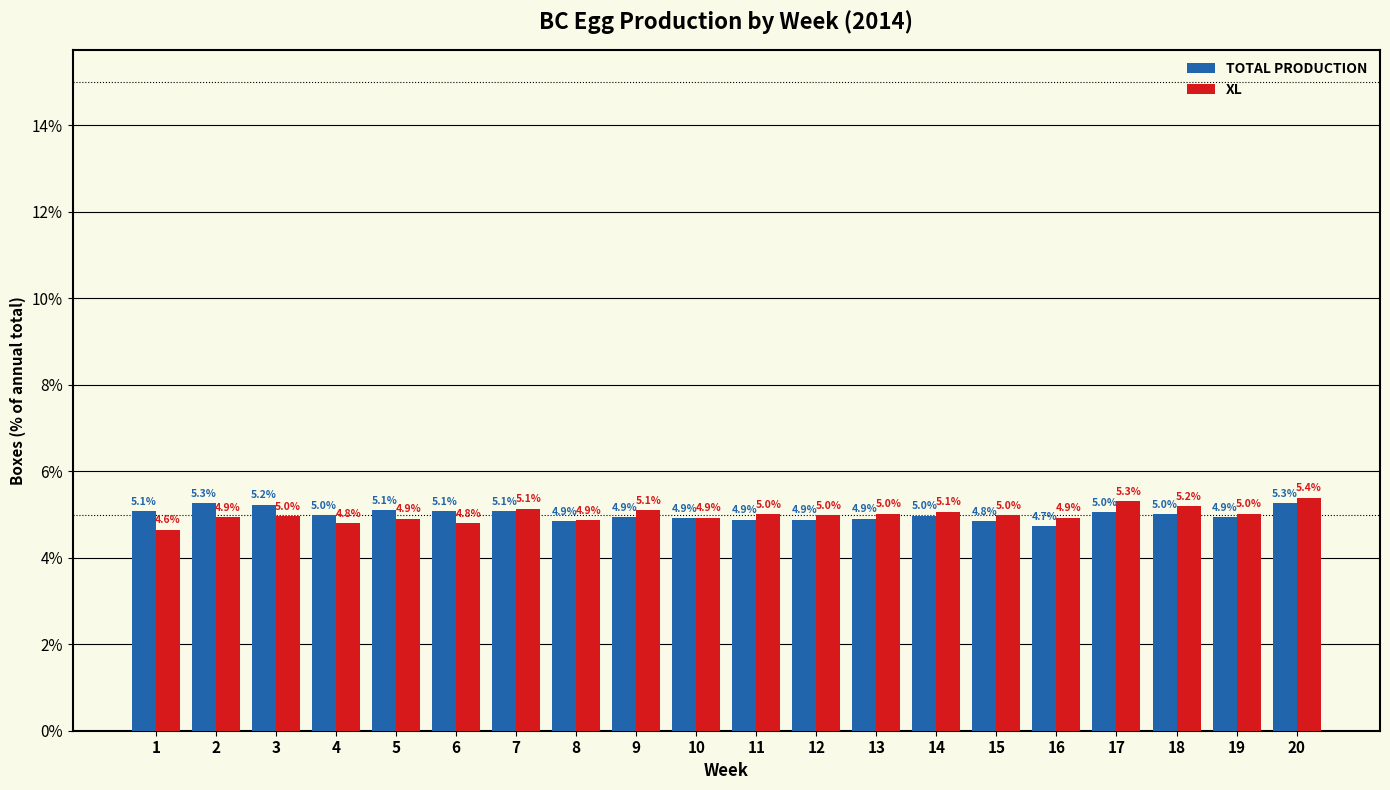

Reading left to right, list all the values displayed in this chart.

TOTAL PRODUCTION: 5.1	5.3	5.2	5.0	5.1	5.1	5.1	4.9	4.9	4.9	4.9	4.9	4.9	5.0	4.8	4.7	5.0	5.0	4.9	5.3
XL: 4.6	4.9	5.0	4.8	4.9	4.8	5.1	4.9	5.1	4.9	5.0	5.0	5.0	5.1	5.0	4.9	5.3	5.2	5.0	5.4